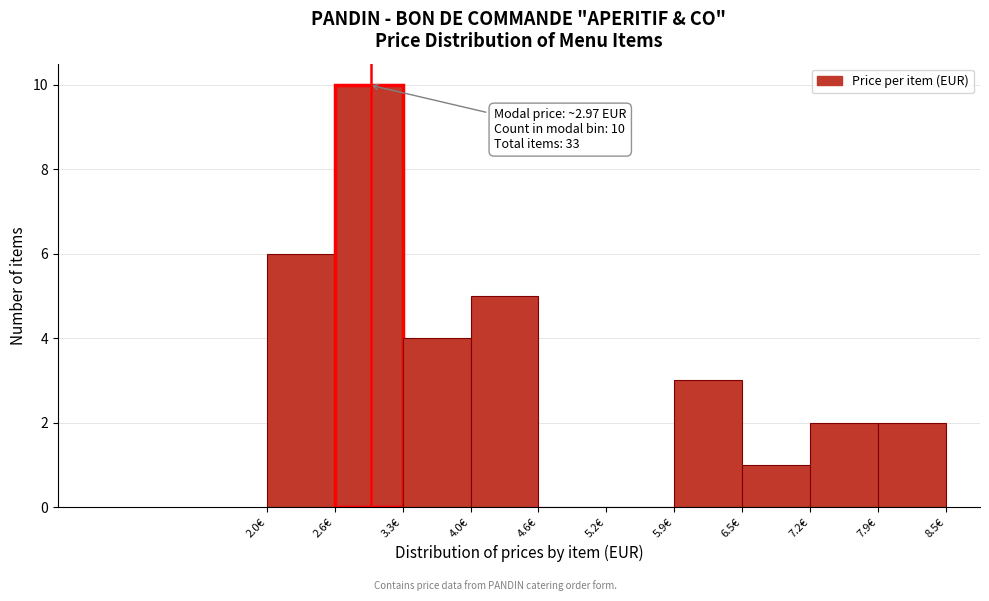

Over which range of the x-axis is the bar tallest?

2.65 to 3.30